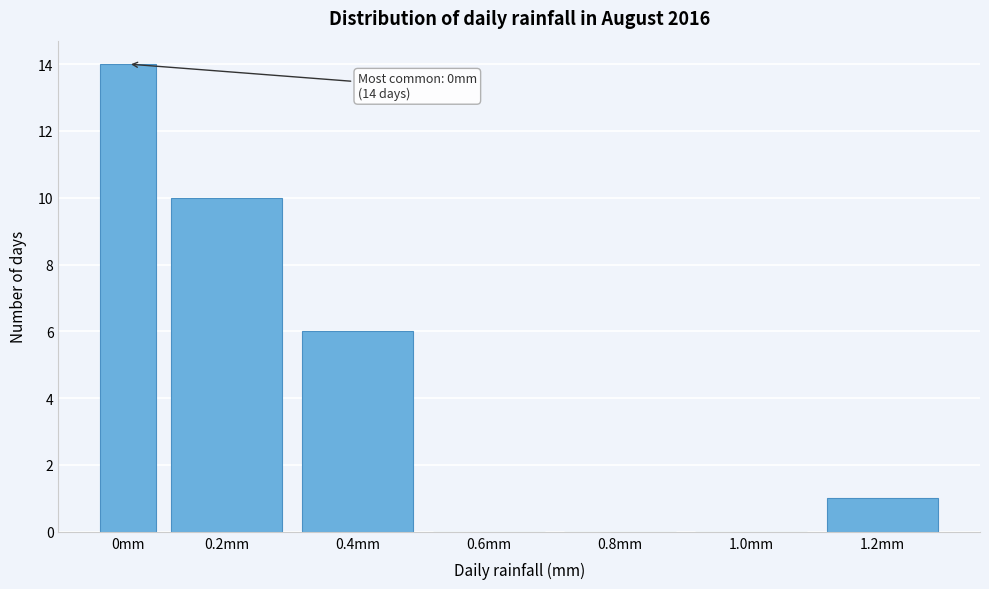

Reading left to right, extract all data points from this chart.

0mm=14	0.2mm=10	0.4mm=6	0.6mm=0	0.8mm=0	1.0mm=0	1.2mm=1